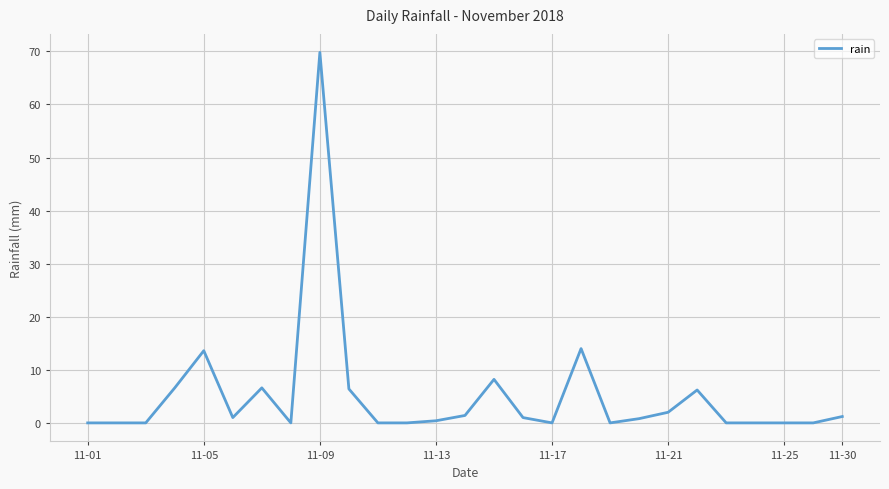

What is the maximum value shown in the chart?

69.8